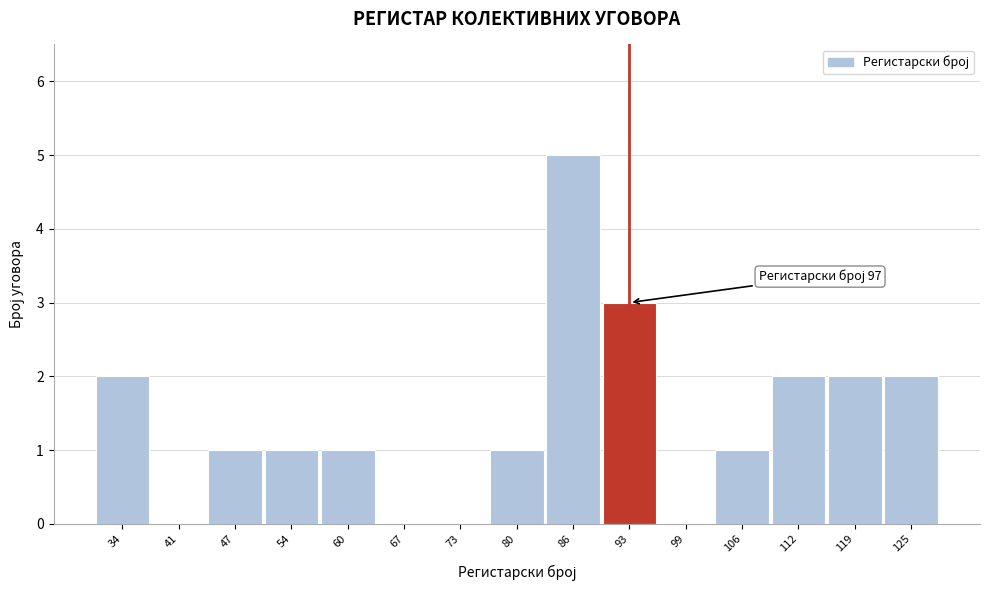

Reading right to left, list all the values displayed in this chart.

125=2	119=2	112=2	106=1	99=0	93=3	86=5	80=1	73=0	67=0	60=1	54=1	47=1	41=0	34=2